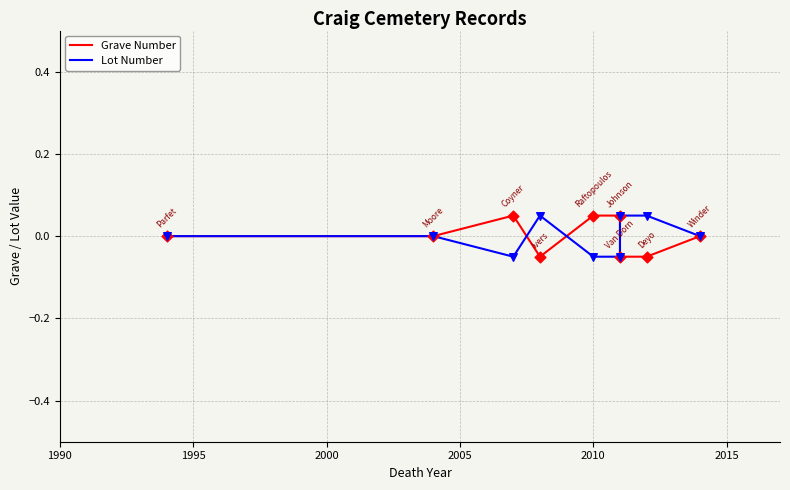

Which series reaches the maximum Y coordinate?

Grave Number